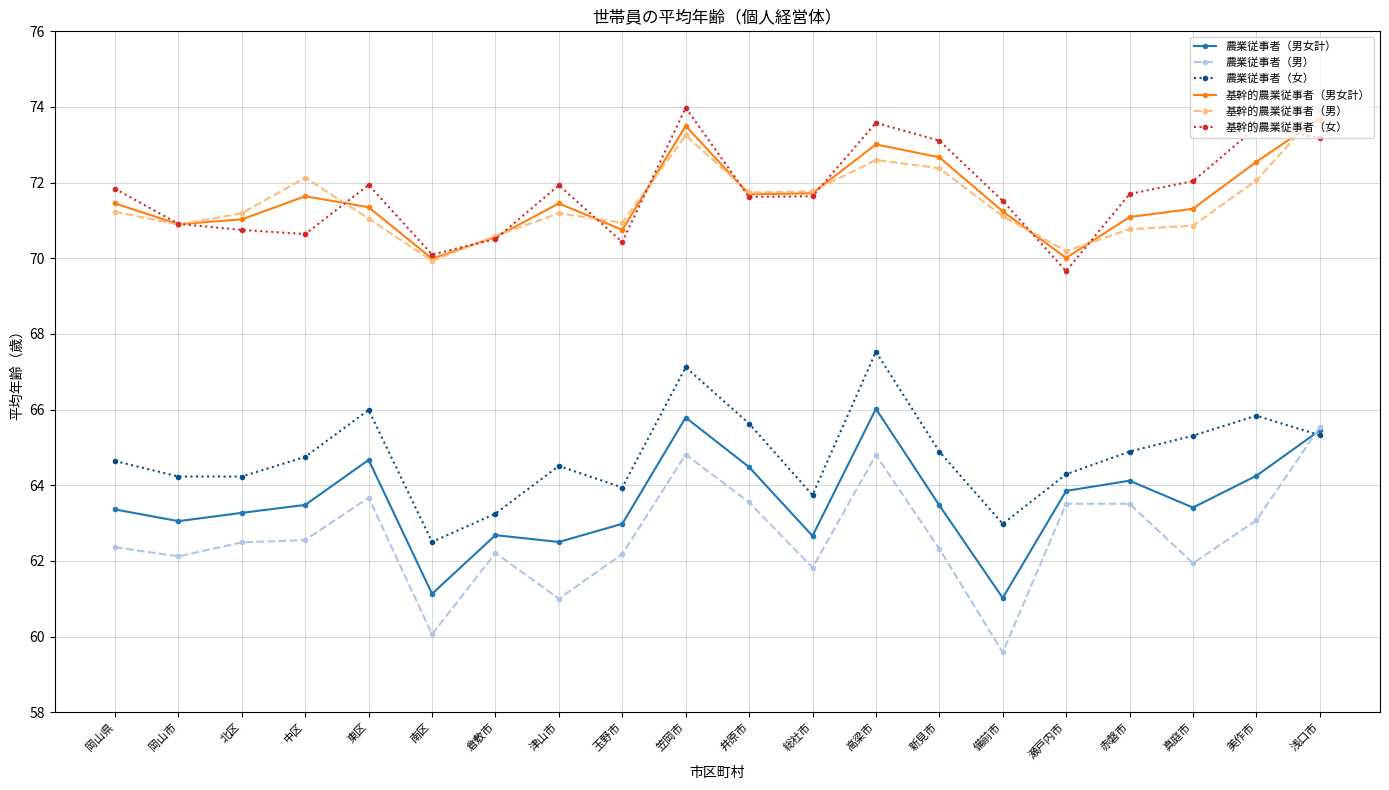

At how many categories does at least one series exceed 68?

20